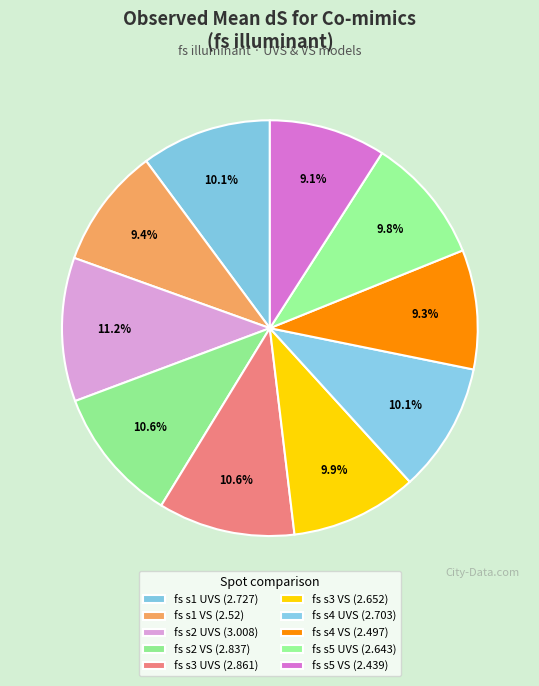

To the nearest percent, what percentage of the pie is fs s1 VS?

9%